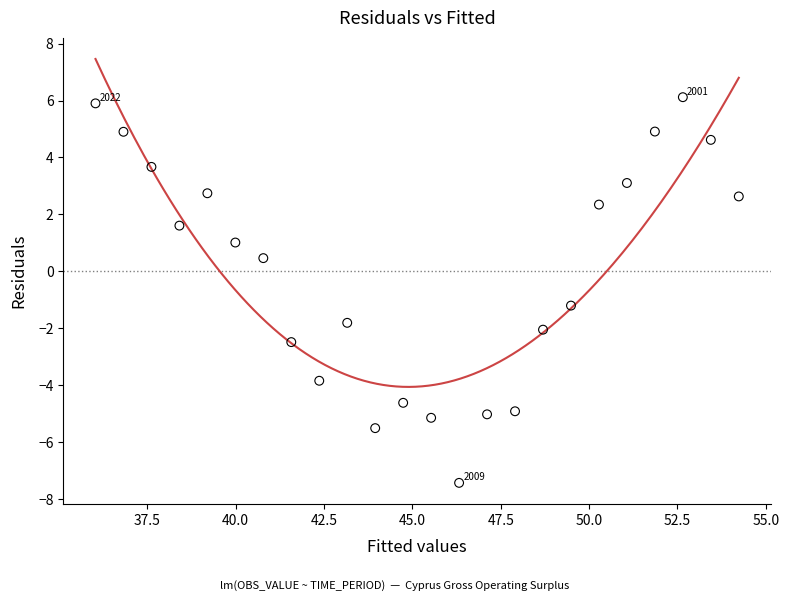

What Y value in the scatter plot is closest to 0?

0.5